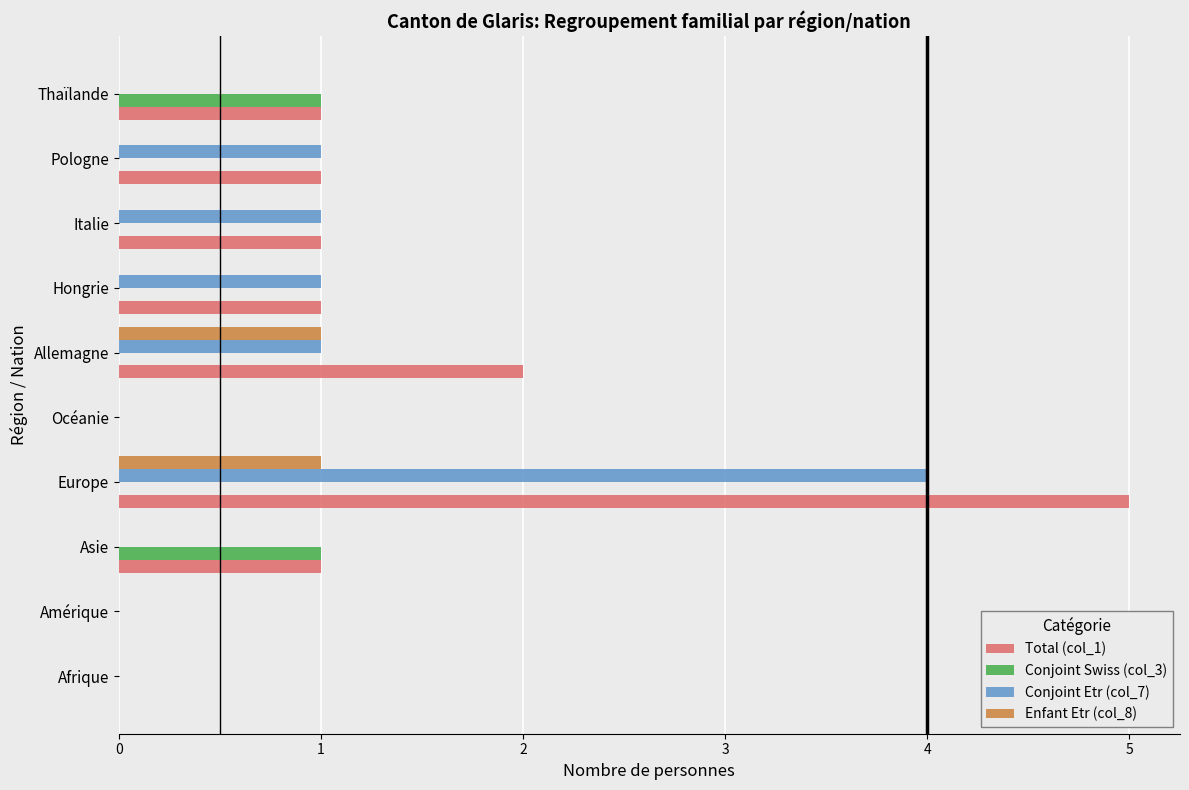

Count the number of categories in the chart.

10